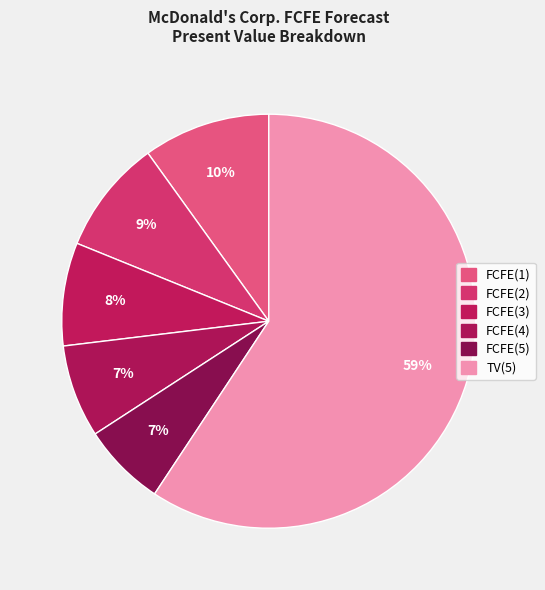

Count the number of slices in the pie.

6